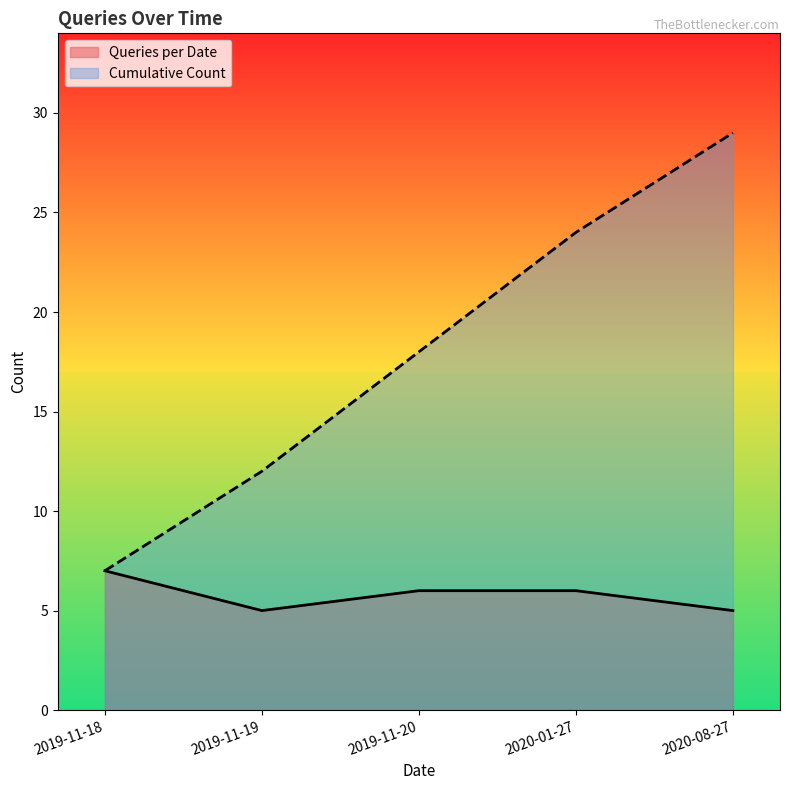

How many interior local valleys does the Queries per Date series have?

1